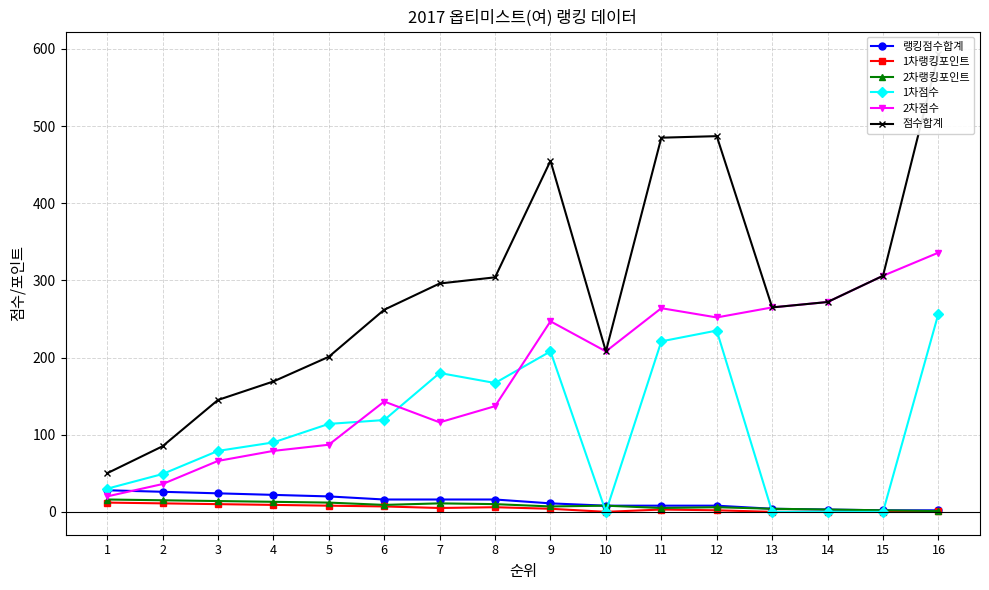

Which series ends up on top after the final intersection of 2차점수 and 1차점수?

2차점수